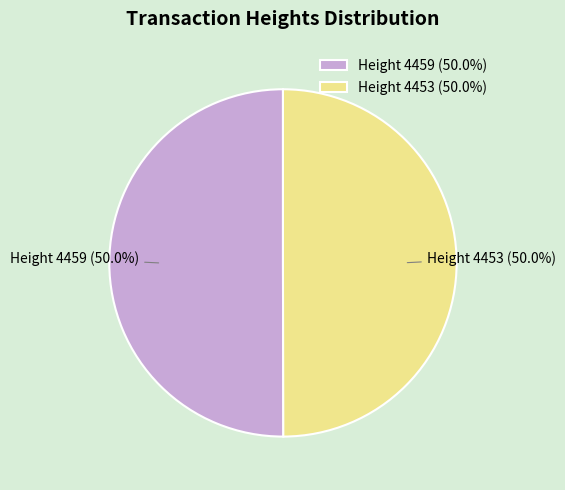

Approximately how many times larger is the value at Height 4459 (50.0%) compared to Height 4453 (50.0%)?

1.0